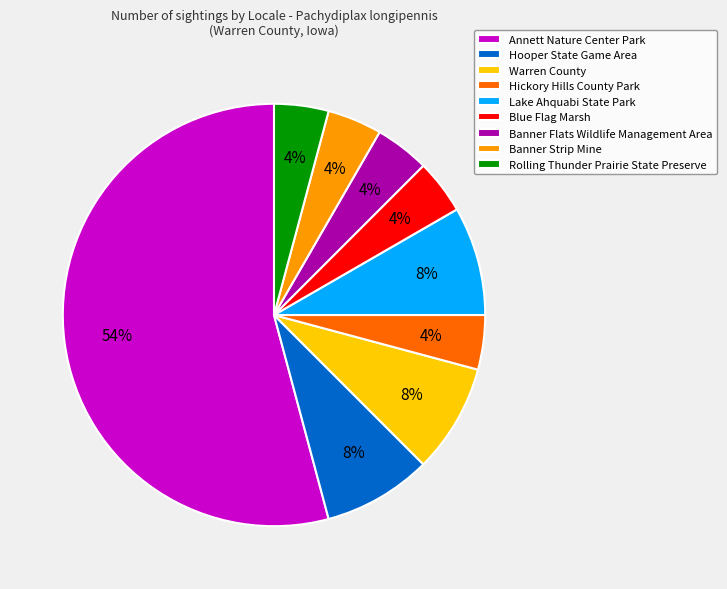

Between Banner Flats Wildlife Management Area and Annett Nature Center Park, which is larger?

Annett Nature Center Park